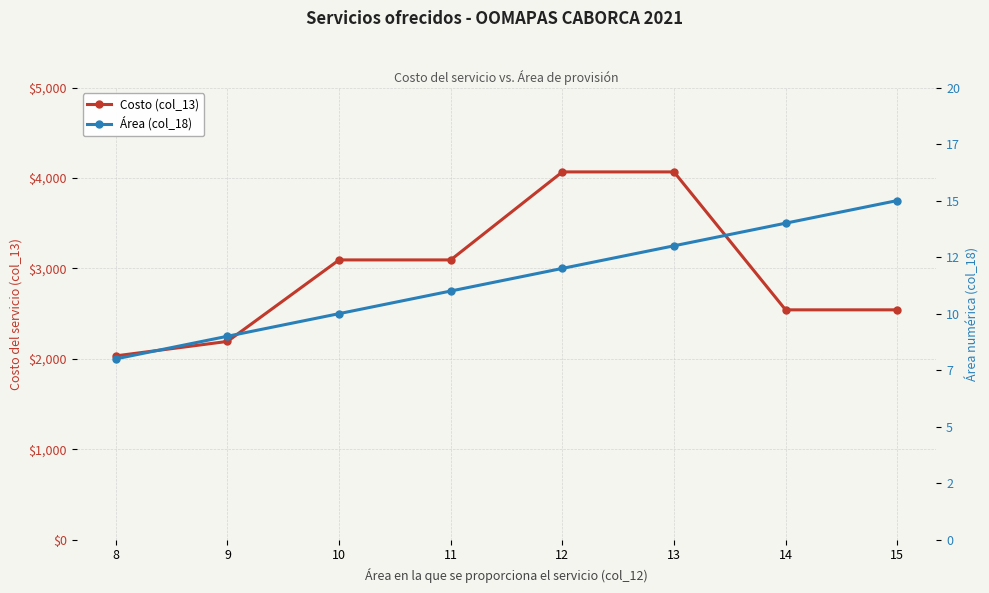

True or false: Costo (col_13) and Área (col_18) cross at least once.

False